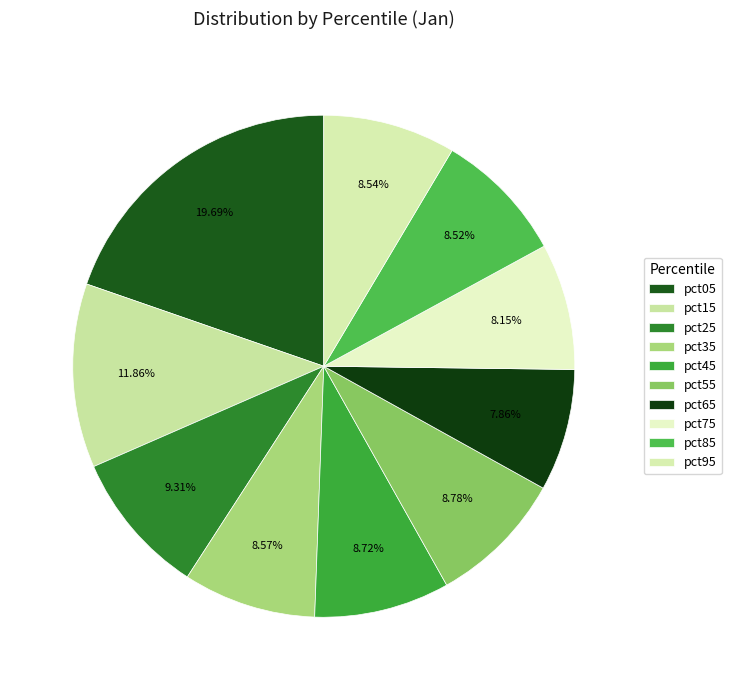

Does any single category account for the majority?

No